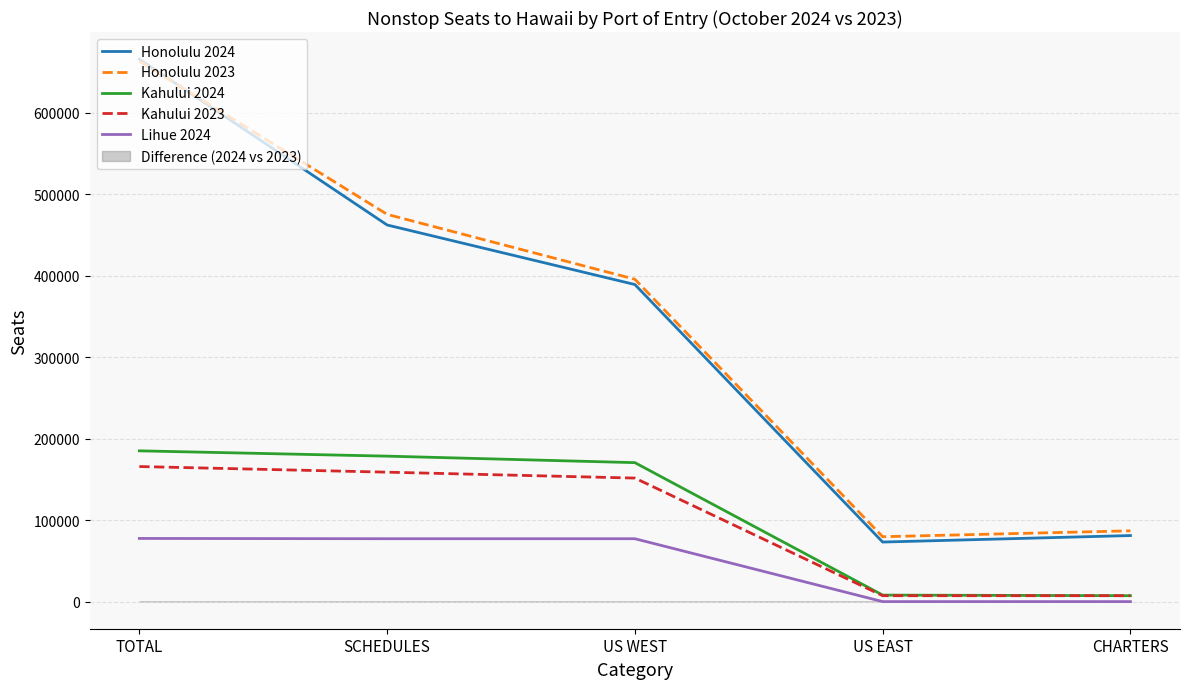

How many data points in Honolulu 2023 are above 395794?

2